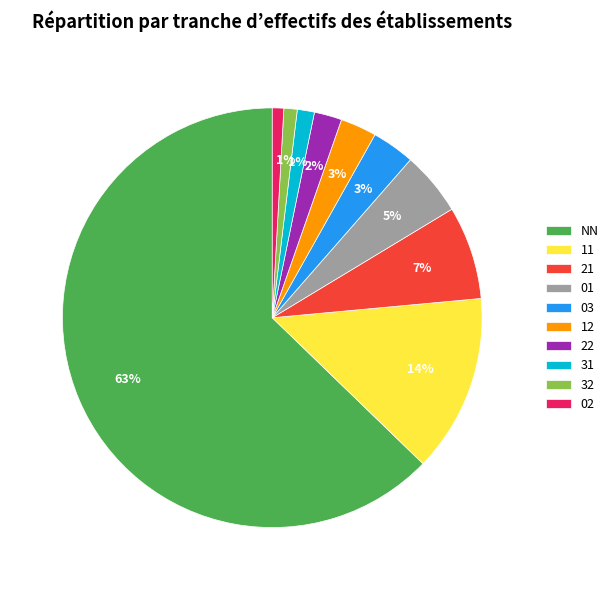

Does any single category account for the majority?

Yes